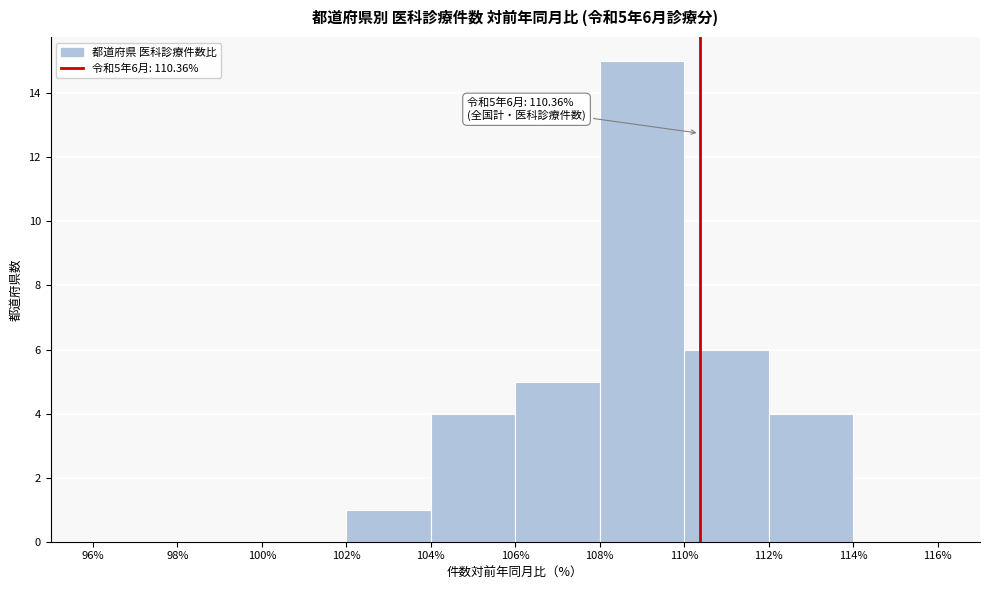

Which range on the x-axis has the tallest bar?

108% to 110%